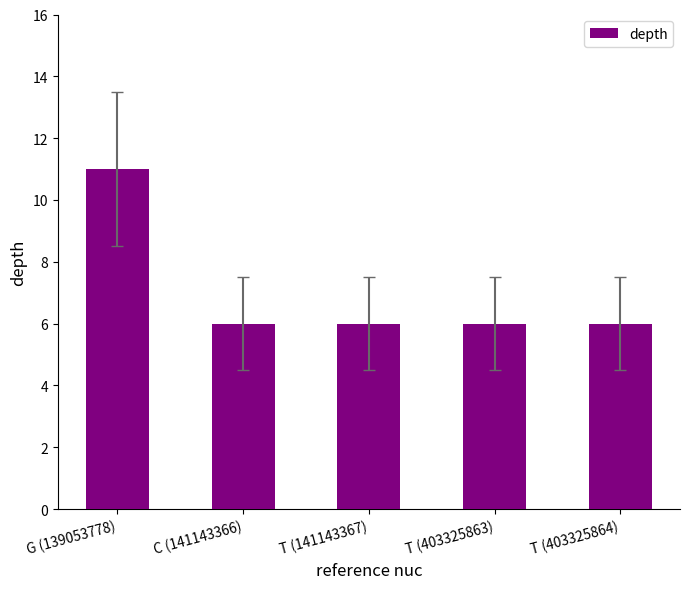

True or false: the data shows 6 at T (403325864).

True